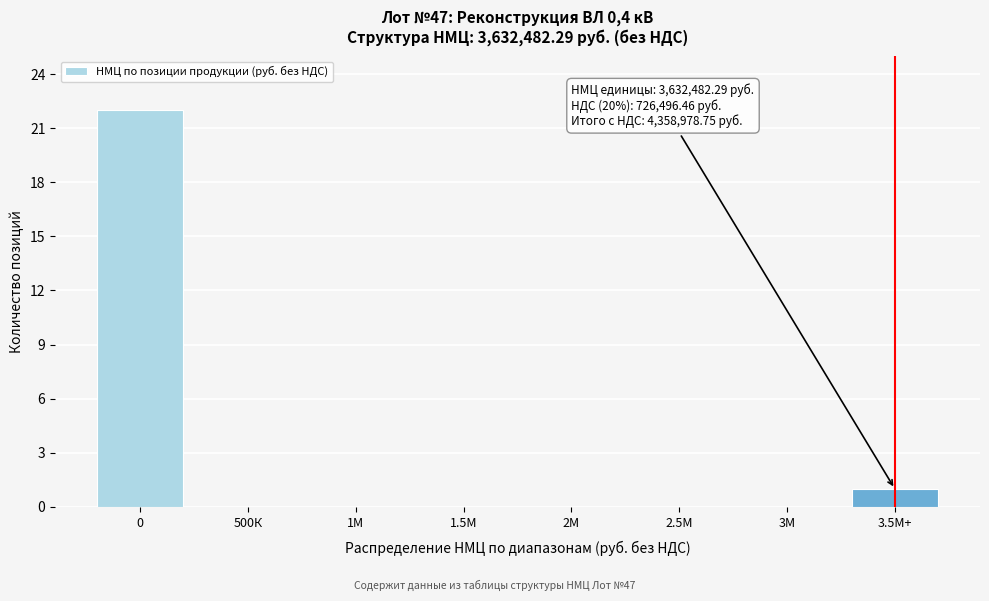

Reading left to right, transcribe all the data shown in this chart.

0=22	500К=0	1М=0	1.5М=0	2М=0	2.5М=0	3М=0	3.5М+=1